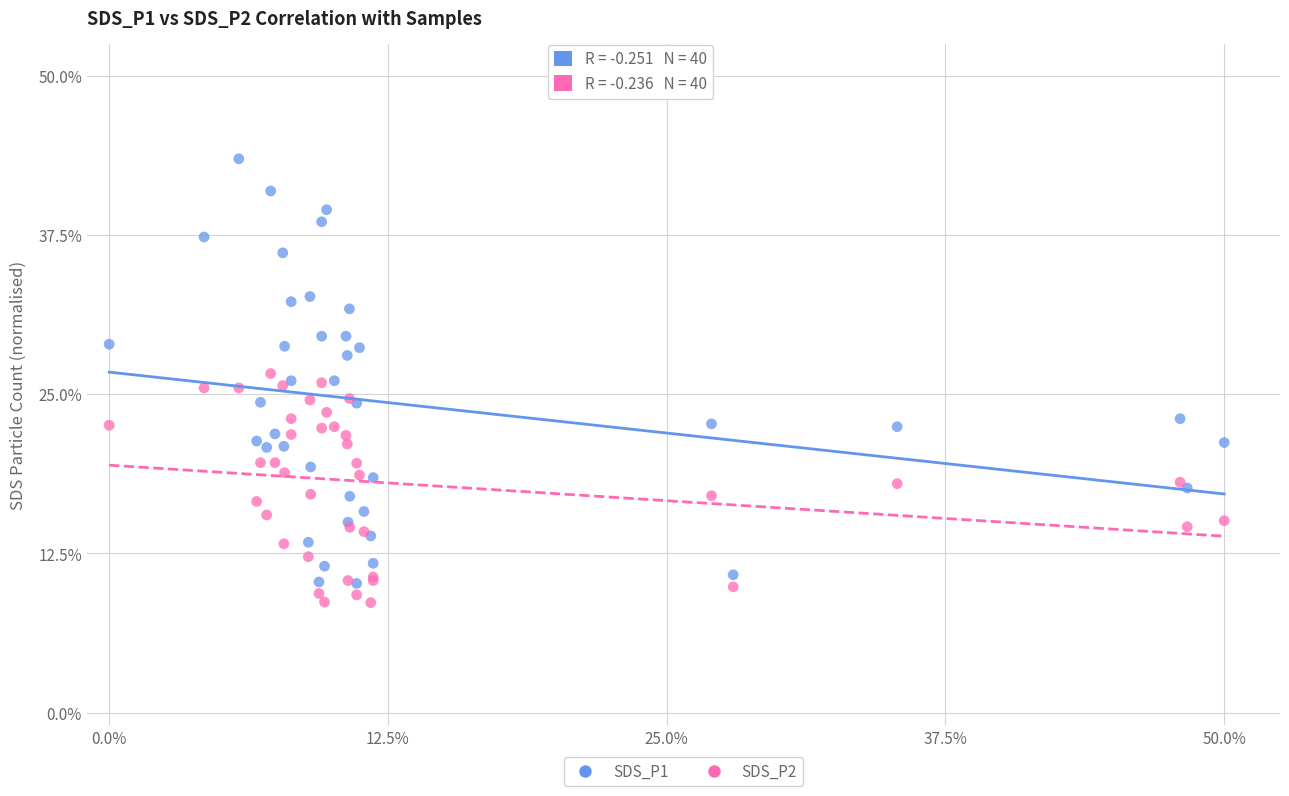

Which series contains the highest Y value?

SDS_P1